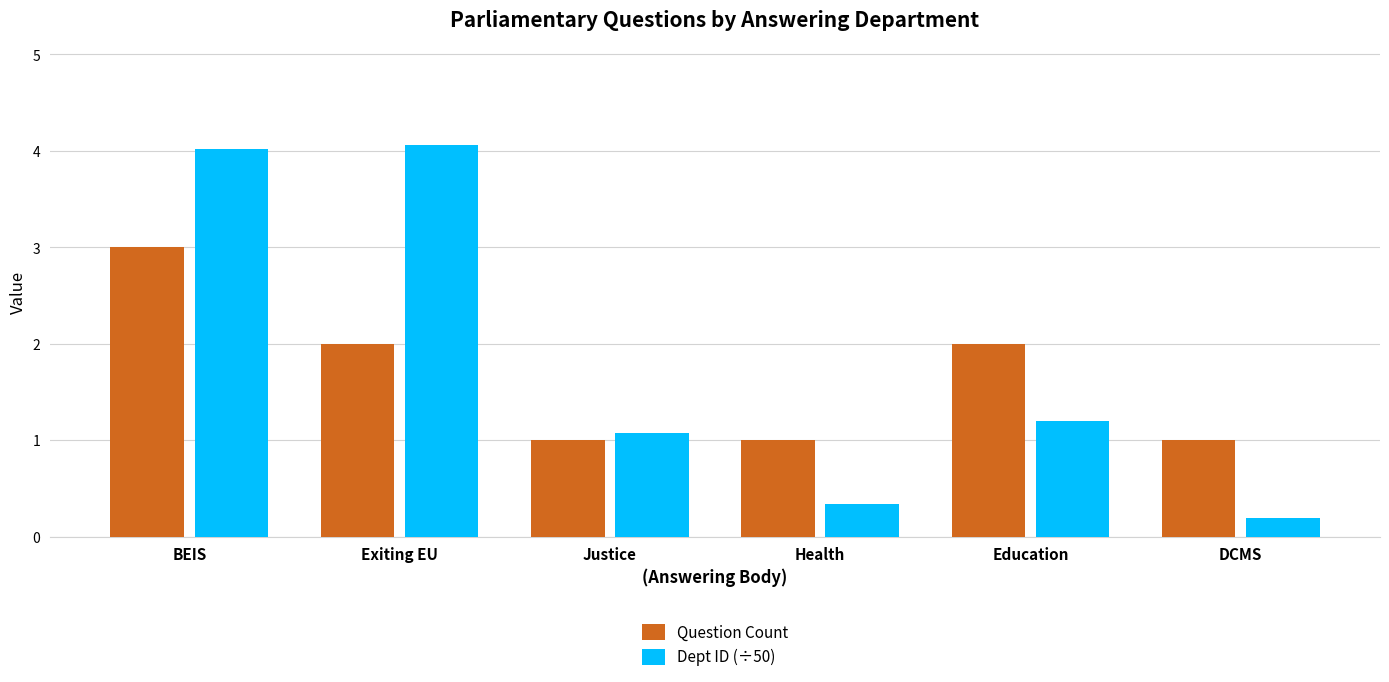

At DCMS, list the series in order from smallest to largest.

Dept ID (÷50), Question Count